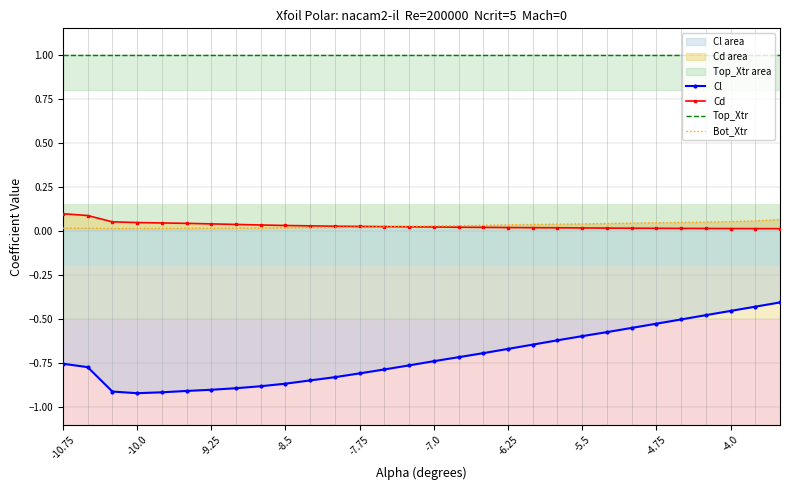

List the series in order of their peak value, highest first.

Top_Xtr, Cd, Bot_Xtr, Cl